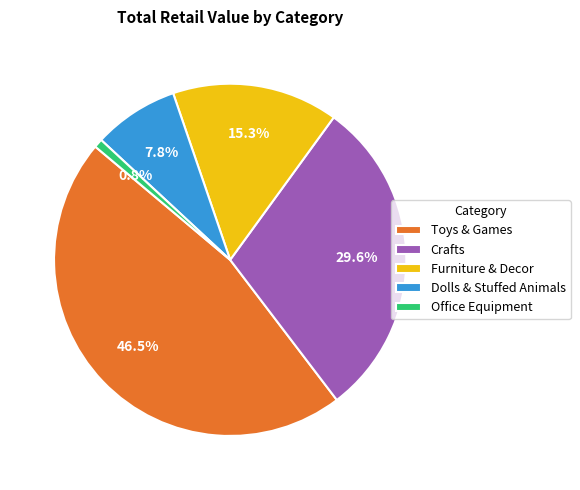

What is the largest slice in the pie chart?

Toys & Games